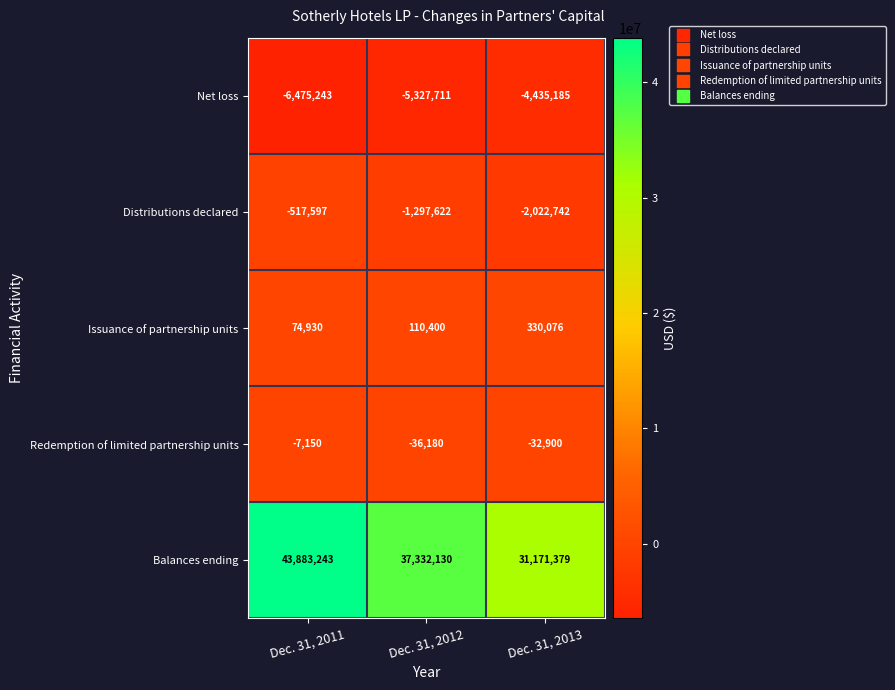

Is it true that Net loss equals -6483193 at Dec. 31, 2013?

False